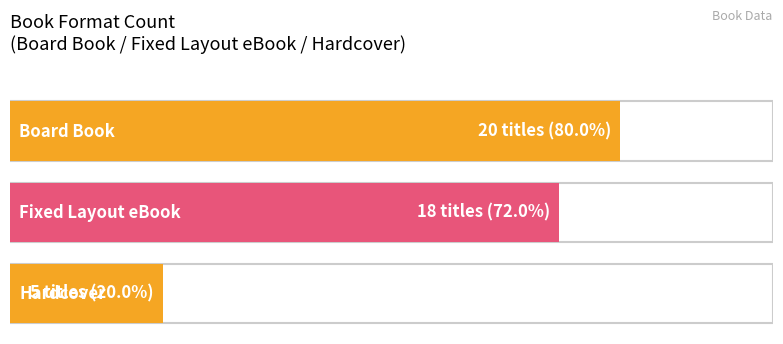

What is the change in value from Fixed Layout eBook to Hardcover?

-13